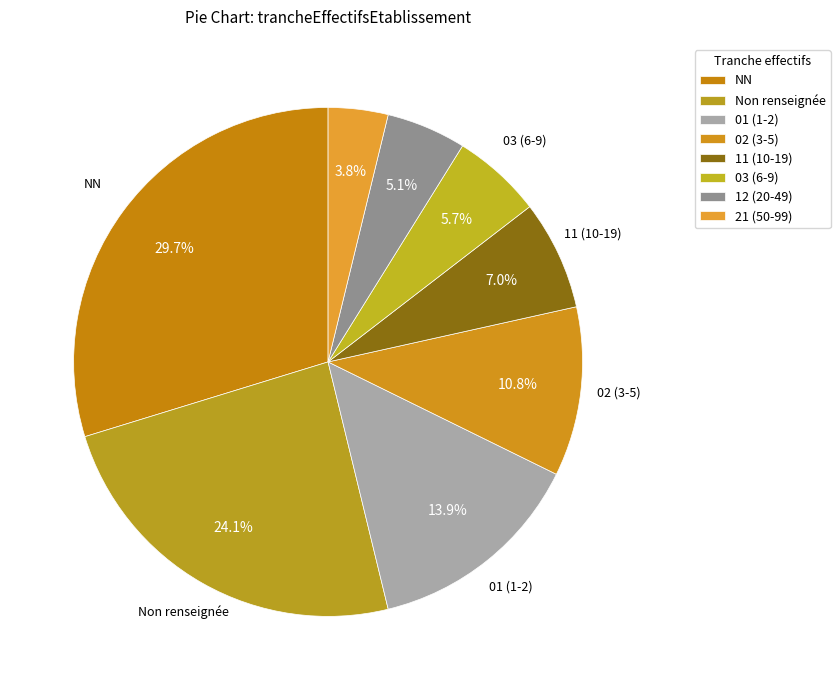

How many segments does this pie chart have?

8